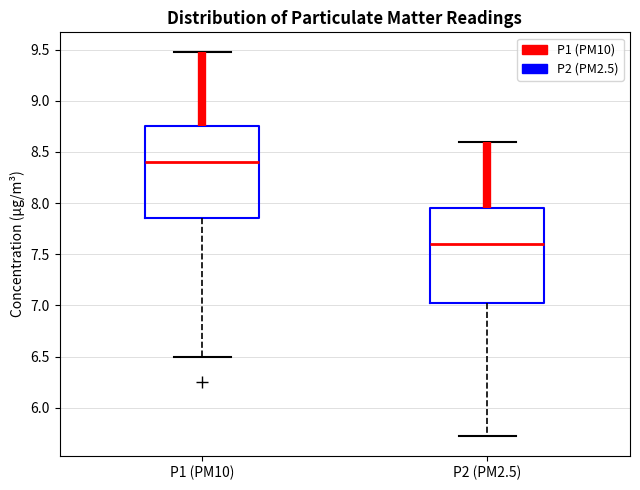

Where does the median line of the box for P2 (PM2.5) sit on the y-axis? The values are not printed on the chart, so give them approximately, as read against the axis.

7.60